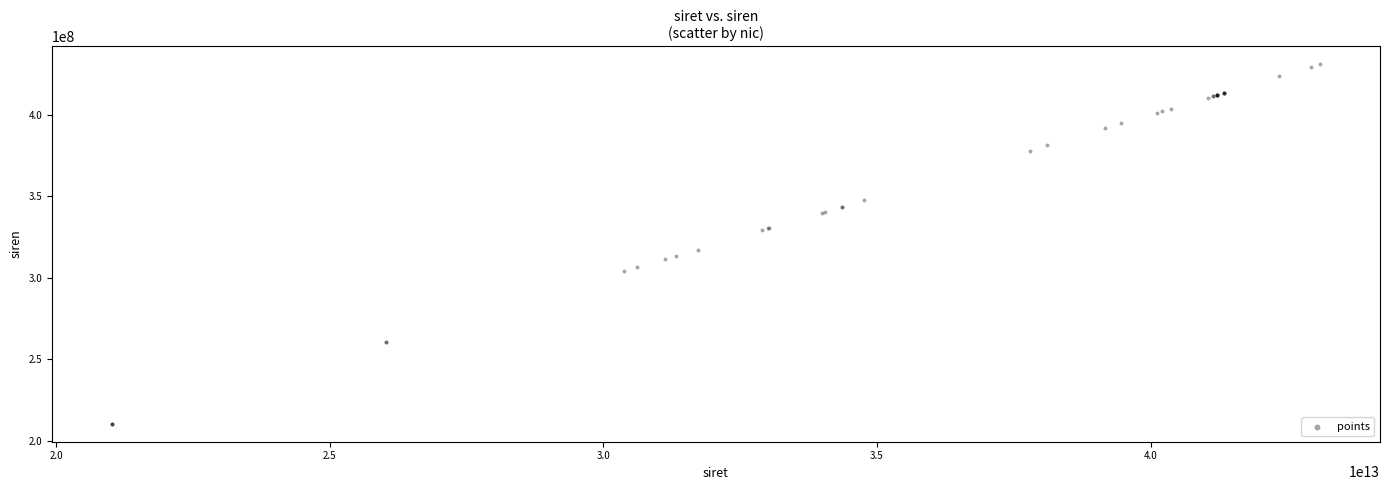

What Y value in the scatter plot is closest to 320596987?

317230332